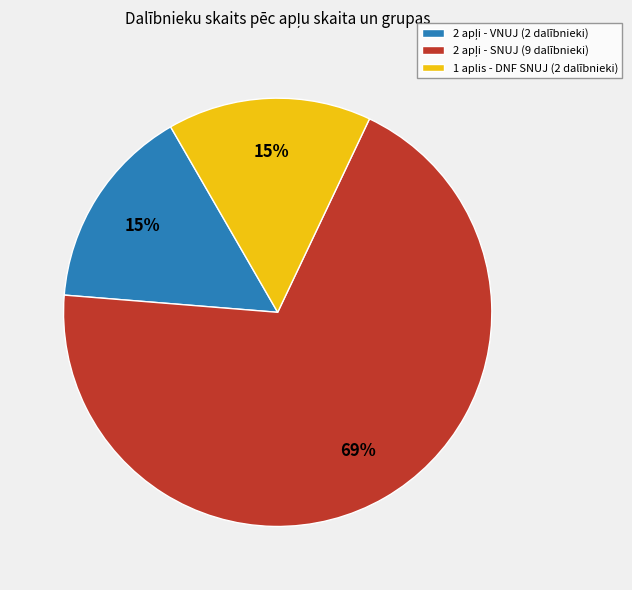

The 1 aplis - DNF SNUJ (2 dalībnieki) slice represents 15% of the pie. True or false?

True